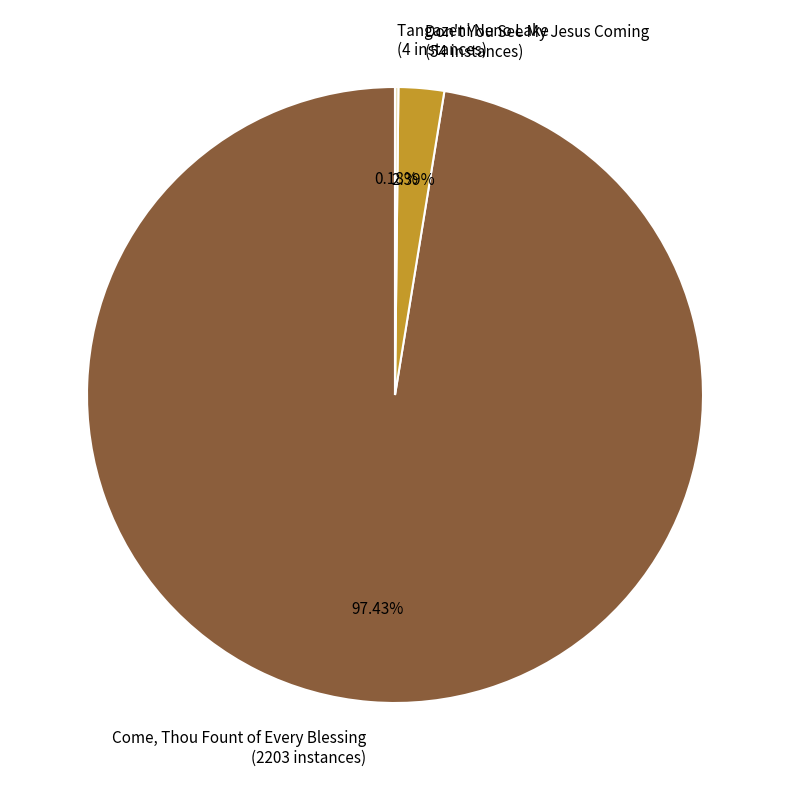

Do Come, Thou Fount of Every Blessing and Don't You See My Jesus Coming together represent more than half of the pie?

Yes